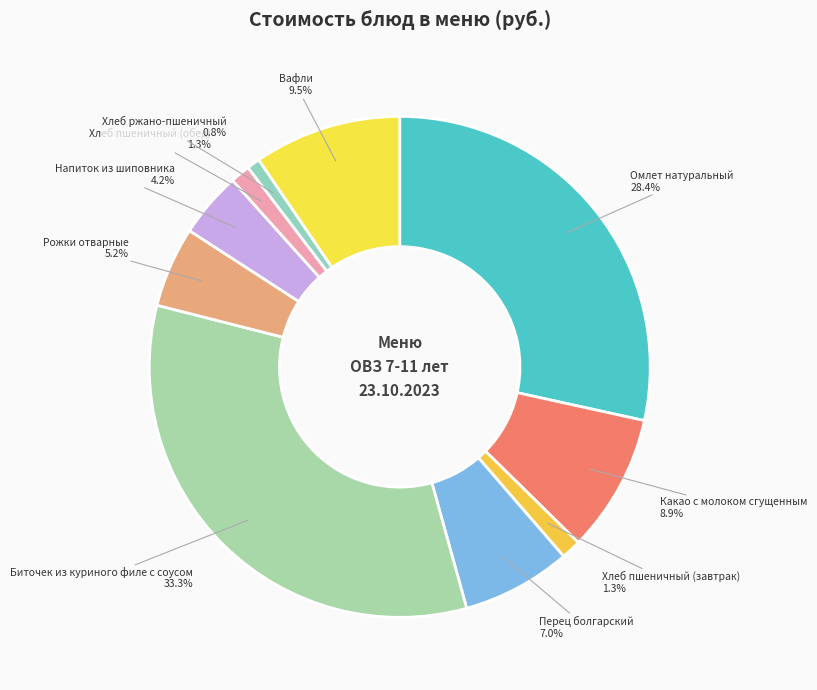

Does any single category account for the majority?

No